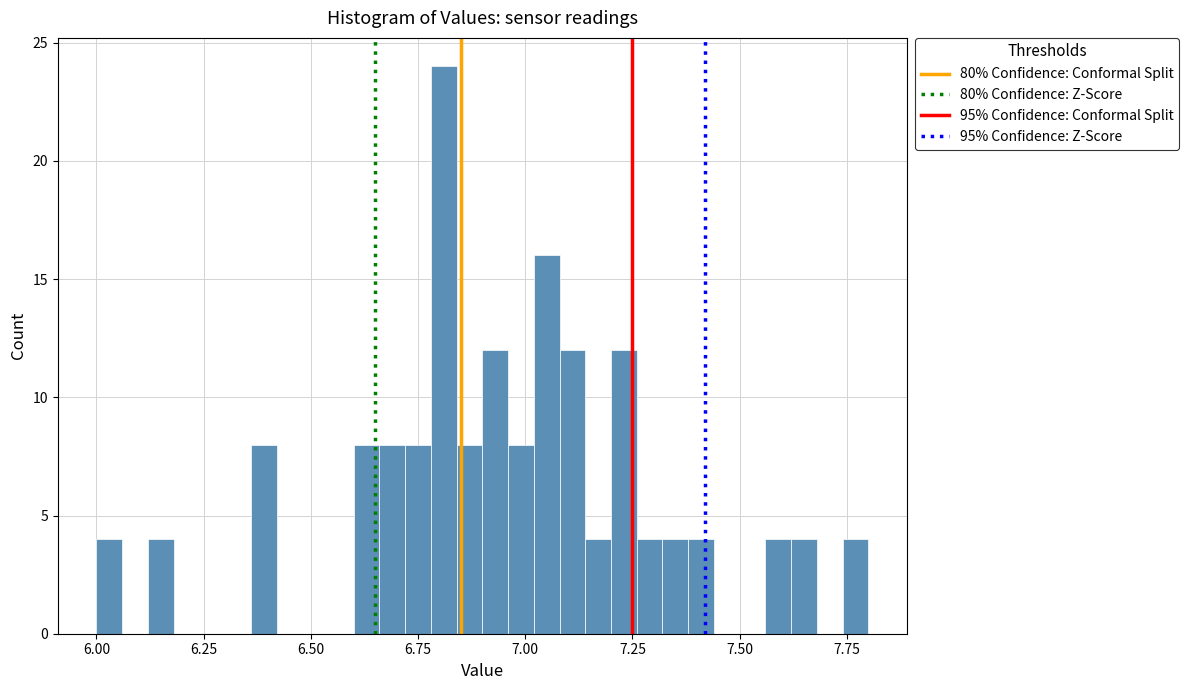

Around what value on the x-axis is the tallest bar? Give the approximate position of its centre, as read against the axis.

6.80